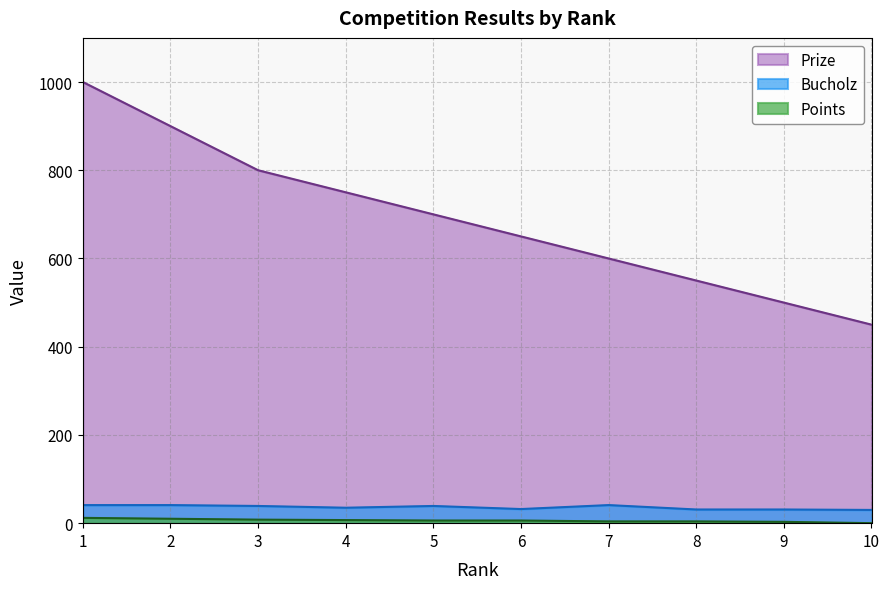

What is the sum of the Prize values at 6 and 2?

1550